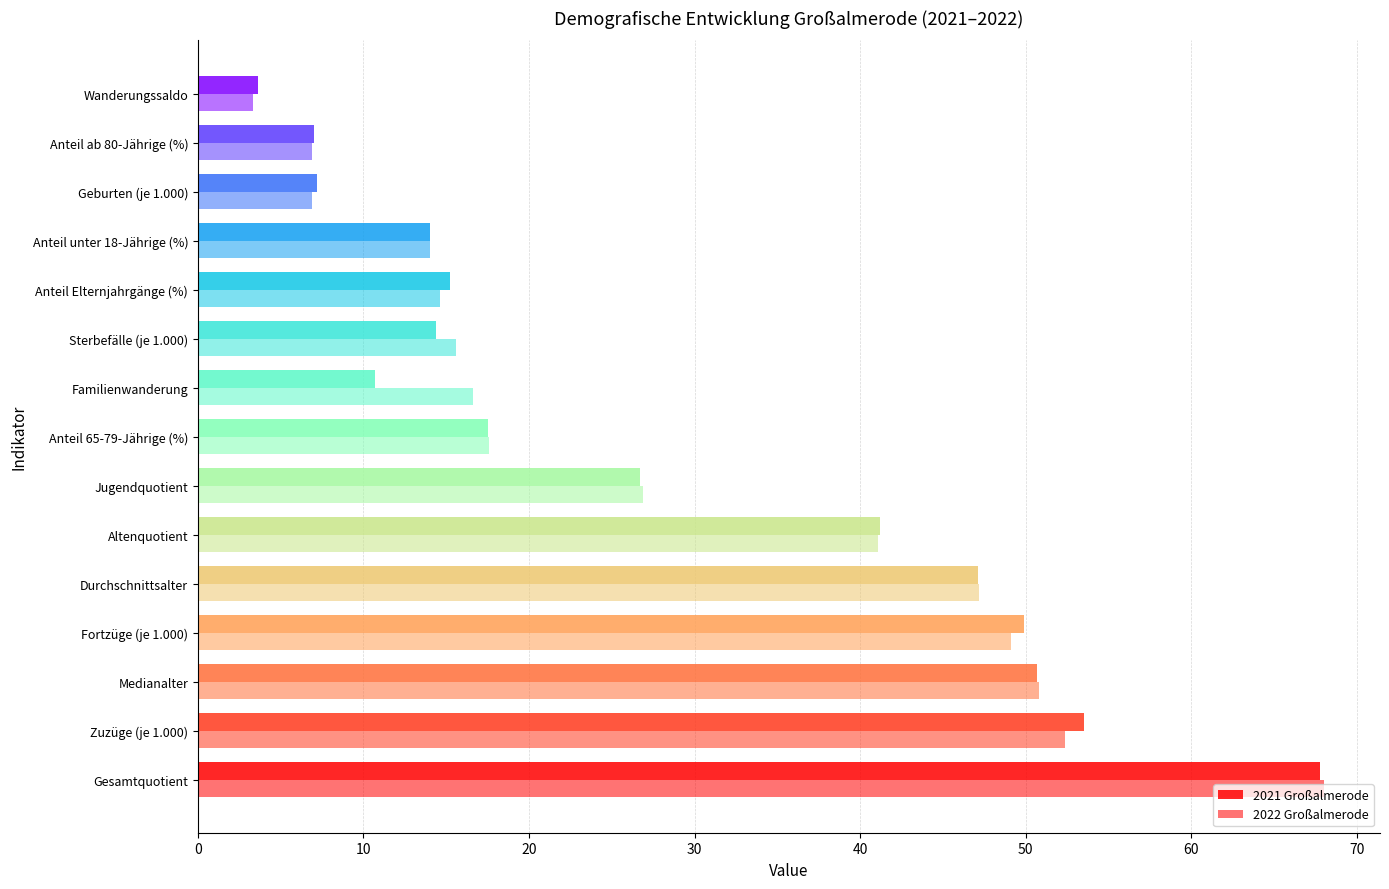

Rank the series by their average value, from lowest to highest.

2021 Großalmerode, 2022 Großalmerode